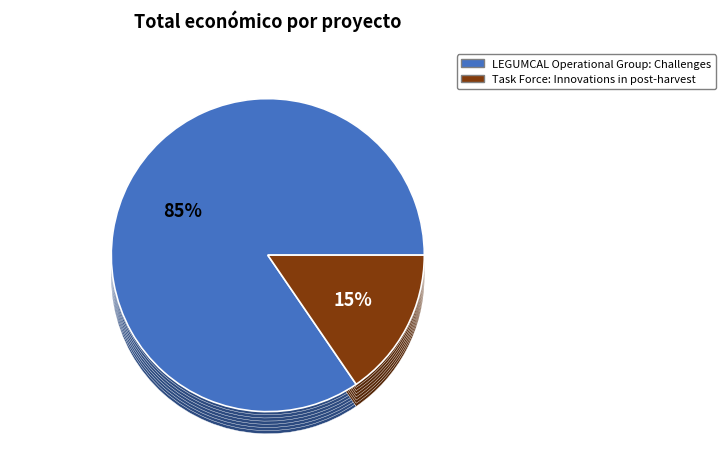

Combined, what portion of the pie is LEGUMCAL Operational Group: Challenges and Task Force: Innovations in post-harvest?

100.0%